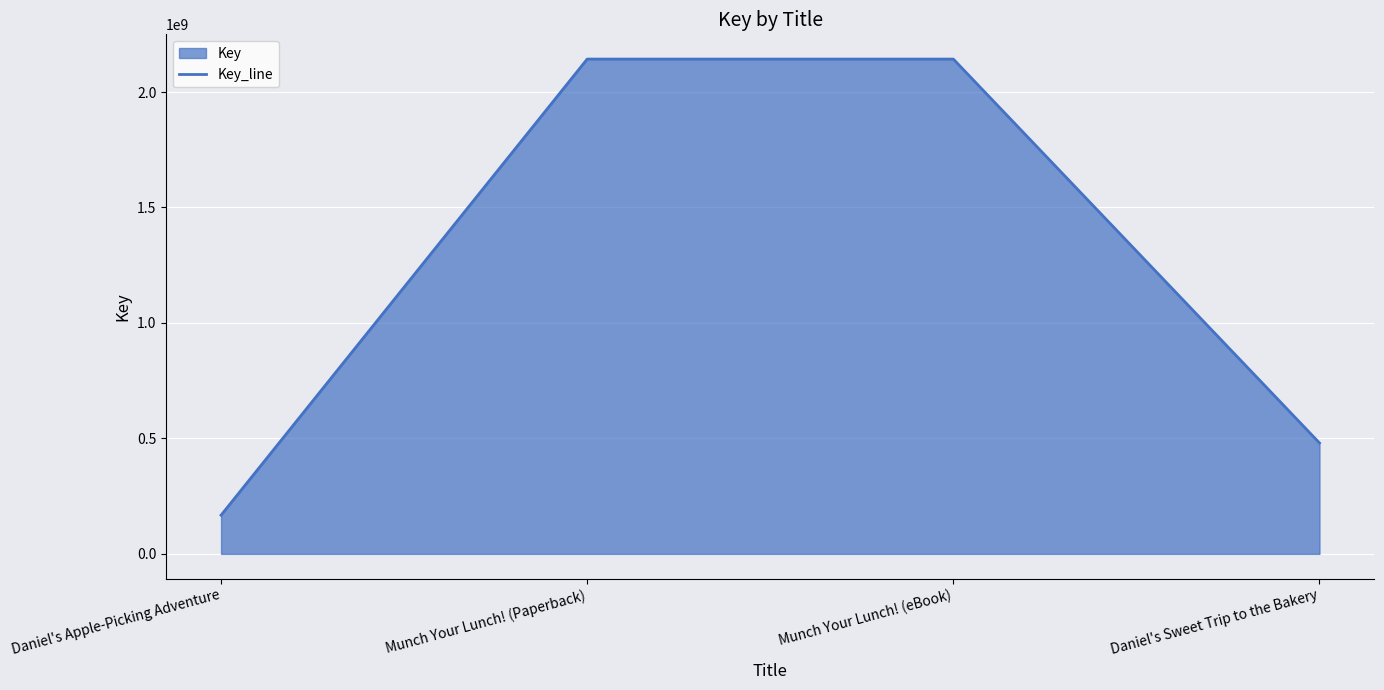

How many values are between 480303806 and 2142604306?

3